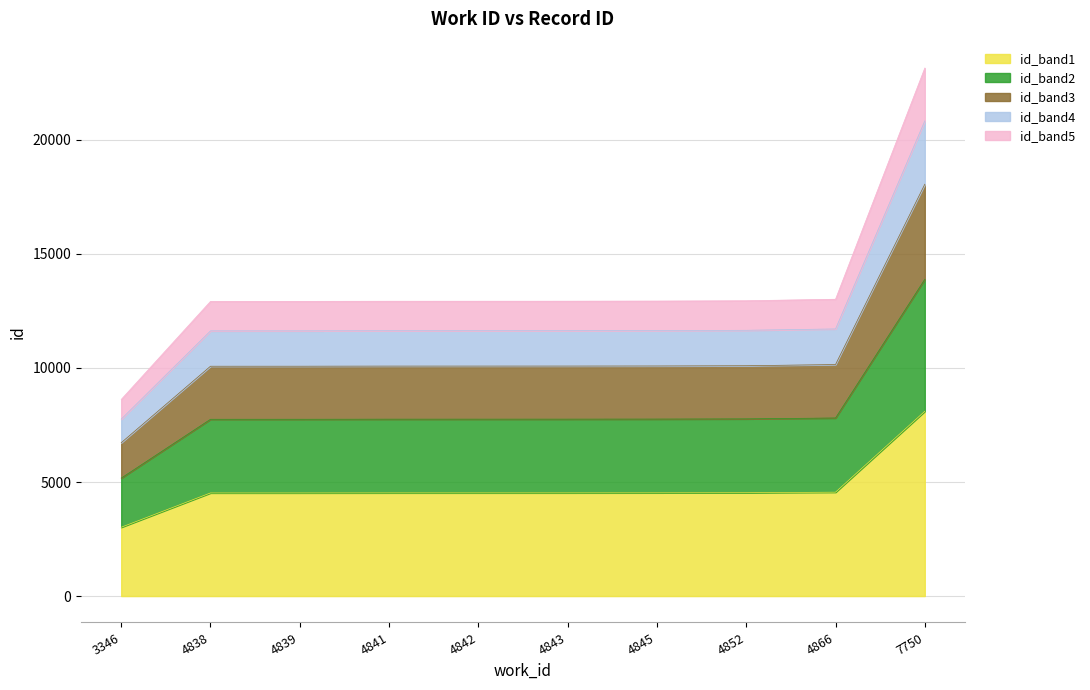

Reading right to left, extract all data points from this chart.

8101.4	4554.2	4531.1	4526.2	4524.4	4524.1	4523.8	4521.6	4521.3	3016.6